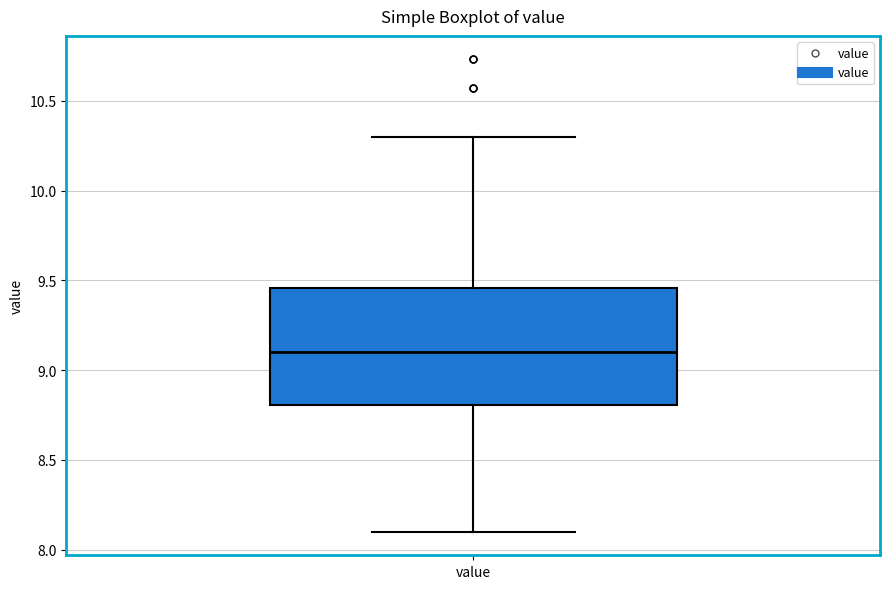

Where does the lower whisker of the box for value end on the y-axis? The values are not printed on the chart, so give them approximately, as read against the axis.

8.10